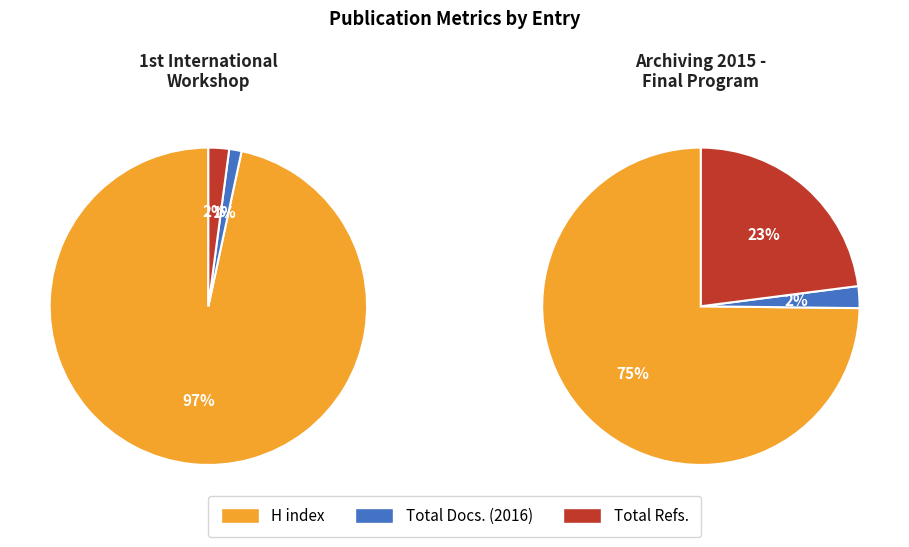

What percentage is the Archiving 2015 slice, to the nearest percent?

76%